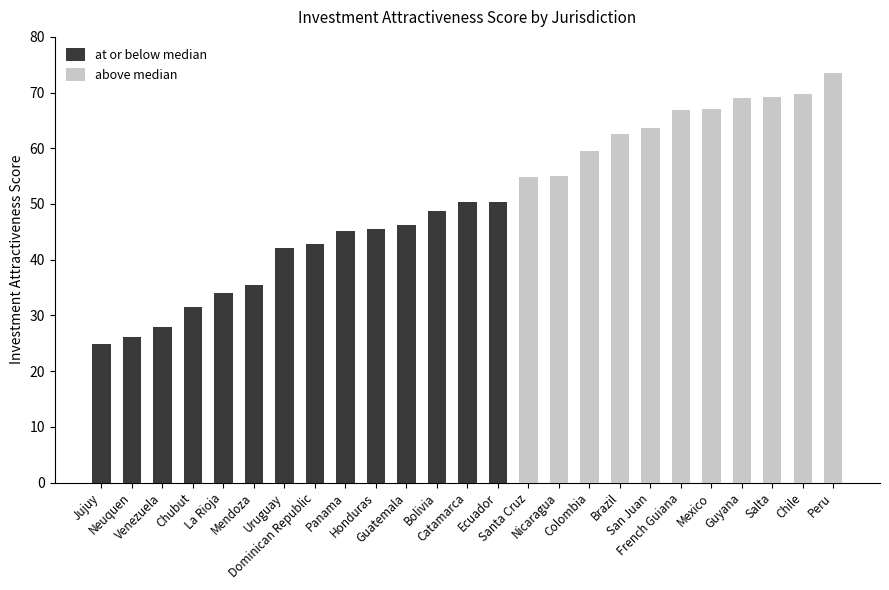

At which label does at or below median first exceed 26?

Neuquen